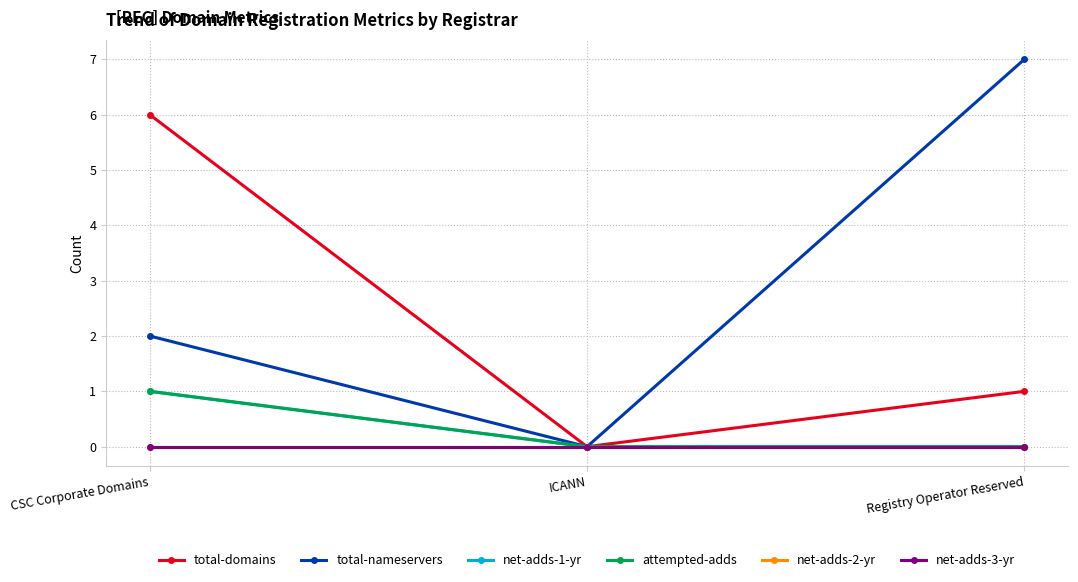

At which label does total-domains reach its peak?

CSC Corporate Domains